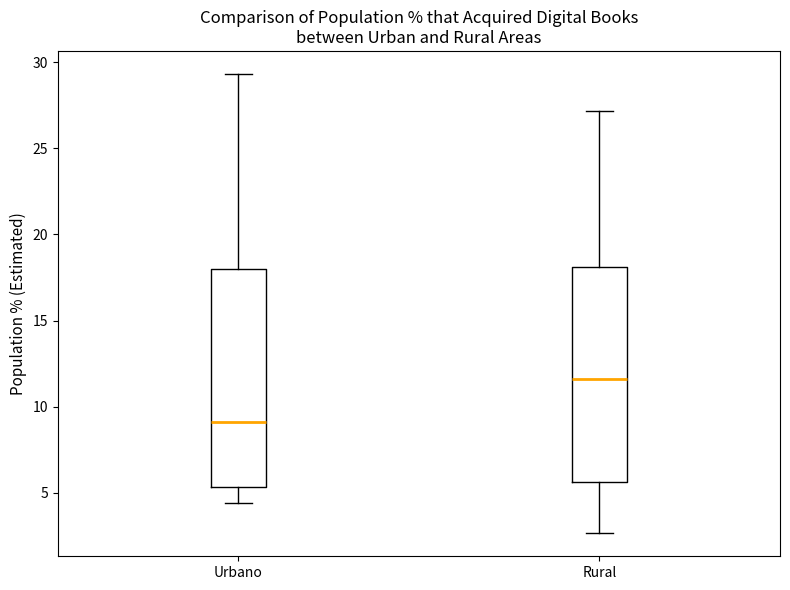

Reading left to right, read every box against the y-axis: the position of its median line, the range the box covers, and the ends of its whiskers. The values are not printed on the chart, so give them approximately, as read against the axis.

Urbano: median 9.0, box 5.5 to 18.0, whiskers 4.5 to 29.5
Rural: median 11.5, box 5.5 to 18.0, whiskers 2.5 to 27.0